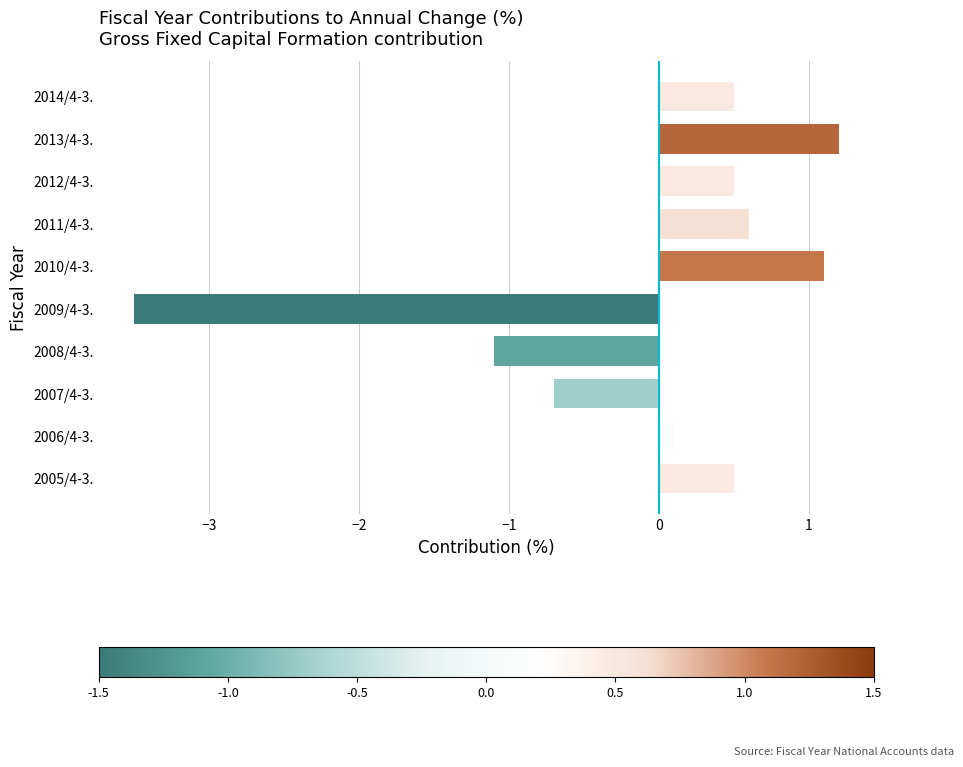

What is the ratio of the value at 2012/4-3. to the value at 2013/4-3.?

0.4